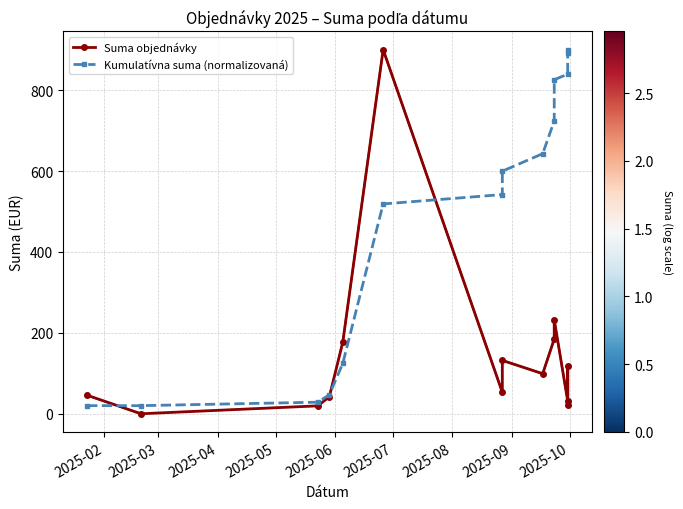

True or false: Kumulatívna suma (normalizovaná) and Suma objednávky cross at least once.

True